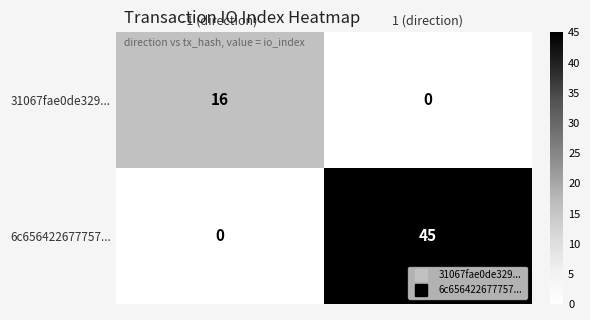

At which category is the sum across all series the highest?

1 (direction)